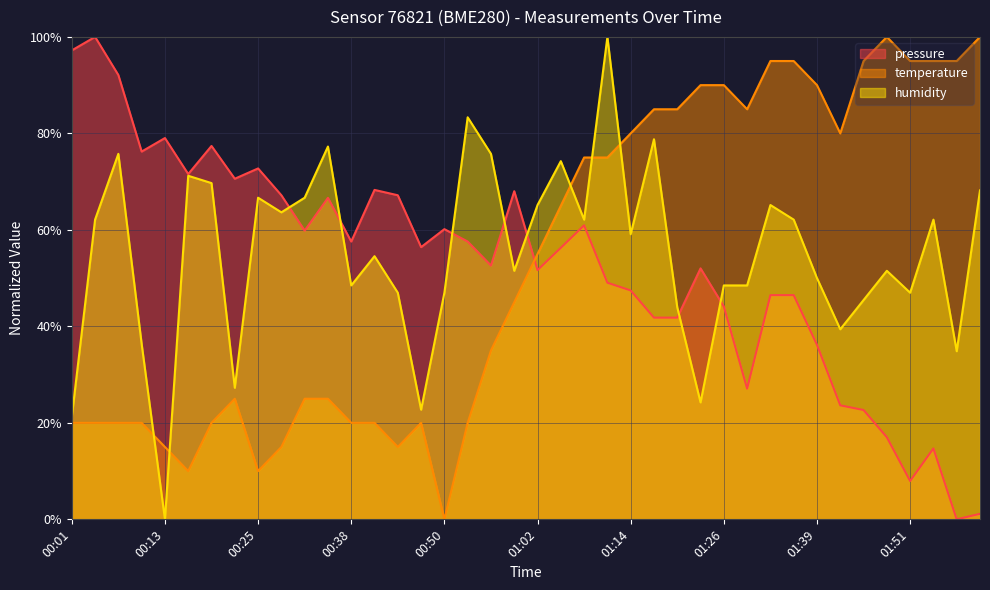

What is the average value of the humidity series?

55.0